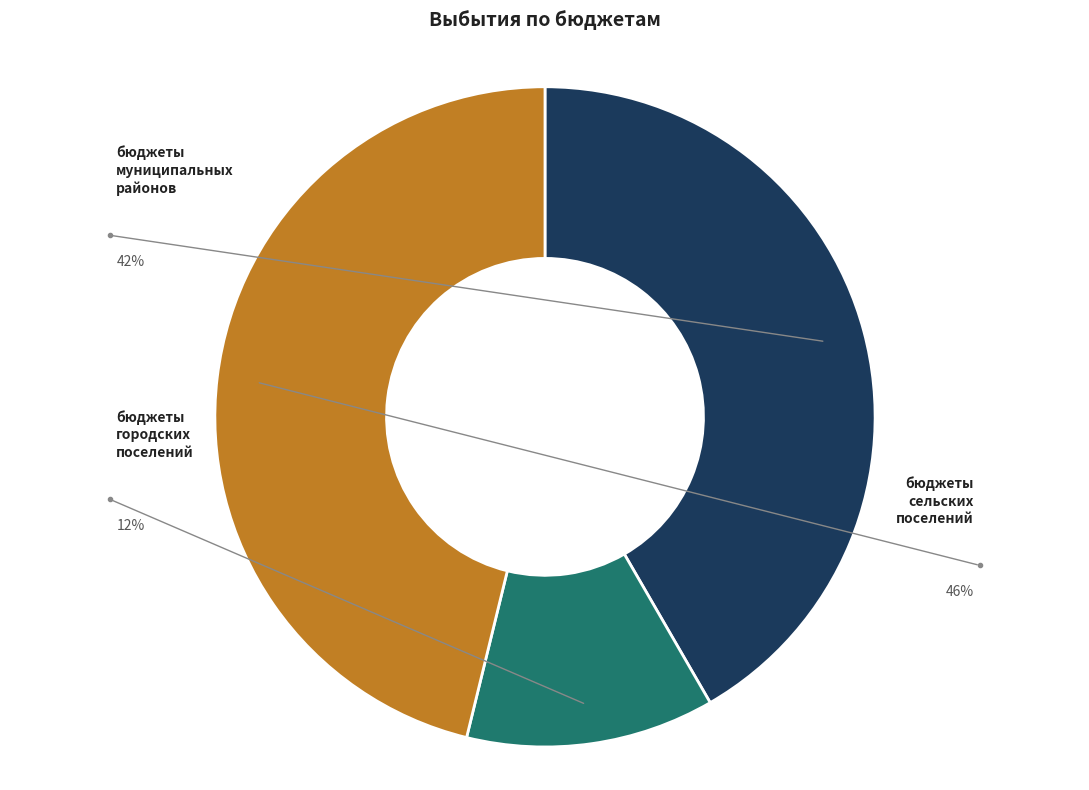

To the nearest percent, what is the average slice percentage?

33%